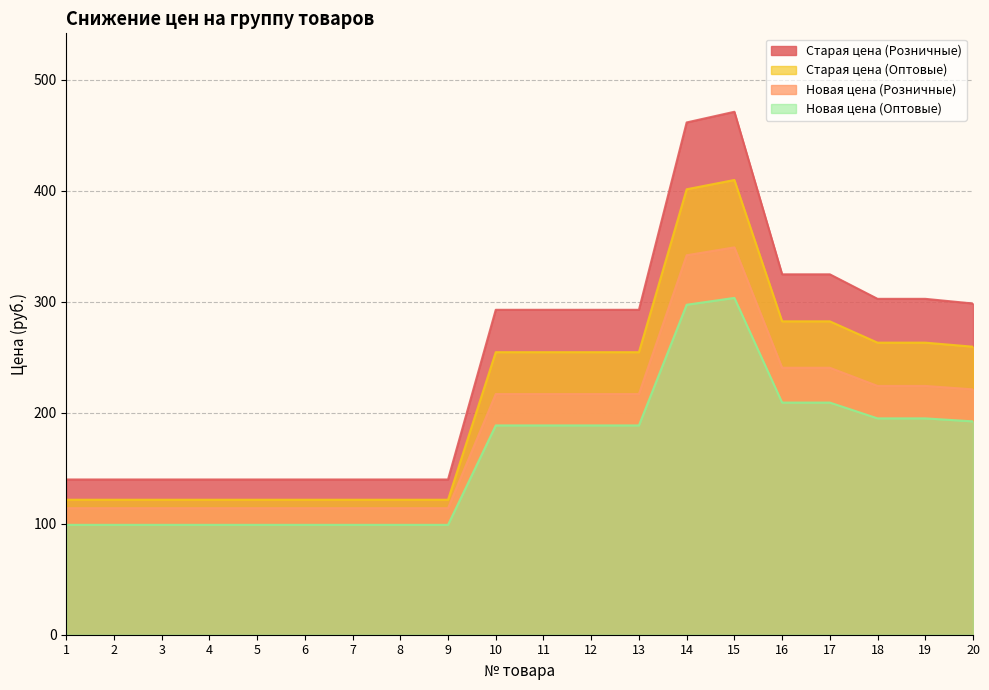

Is the value of Старая цена (Оптовые) at 13 greater than the value of Новая цена (Оптовые) at 13?

Yes